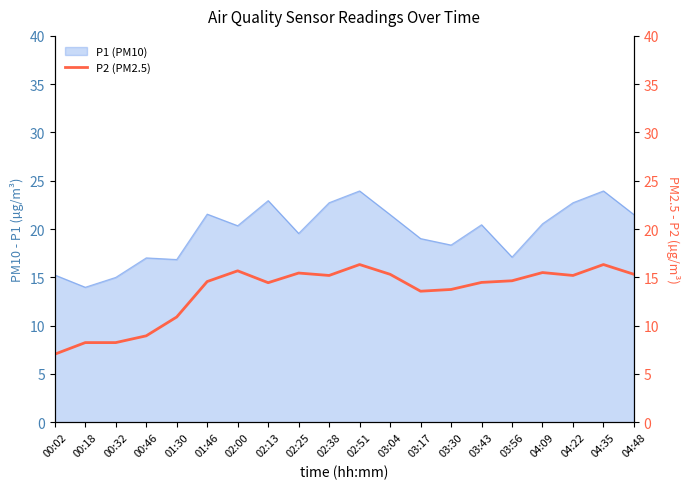

Is it true that P1 (PM10) equals 18.4 at 03:30?

True